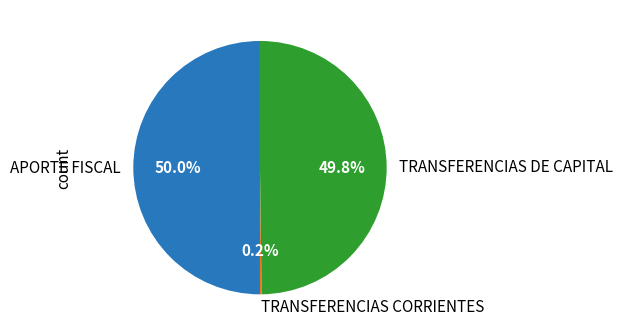

Approximately how many times larger is the value at TRANSFERENCIAS DE CAPITAL compared to APORTE FISCAL?

1.0